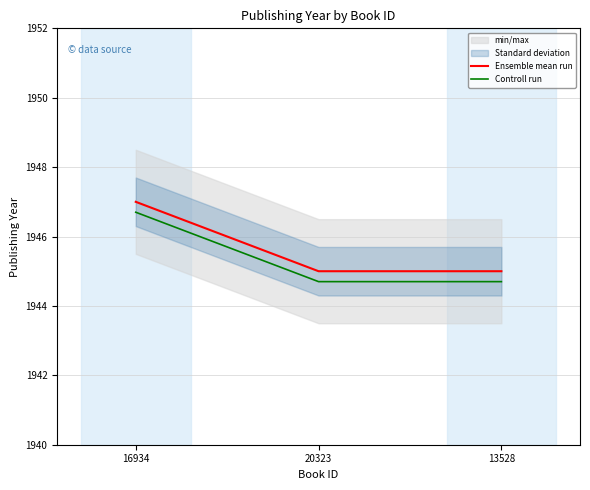

Is this an area chart (filled region under the line)?

No